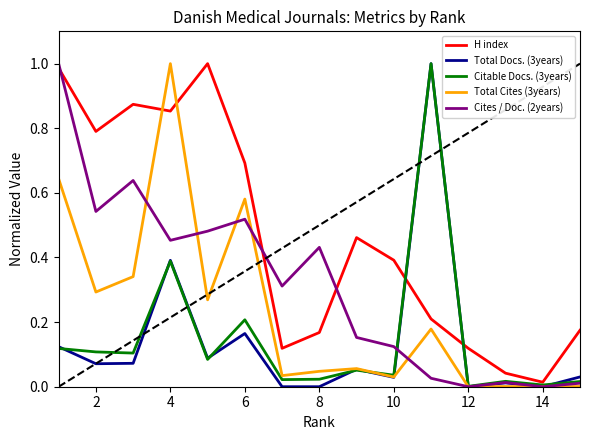

Which series has the largest total across all categories?

H index